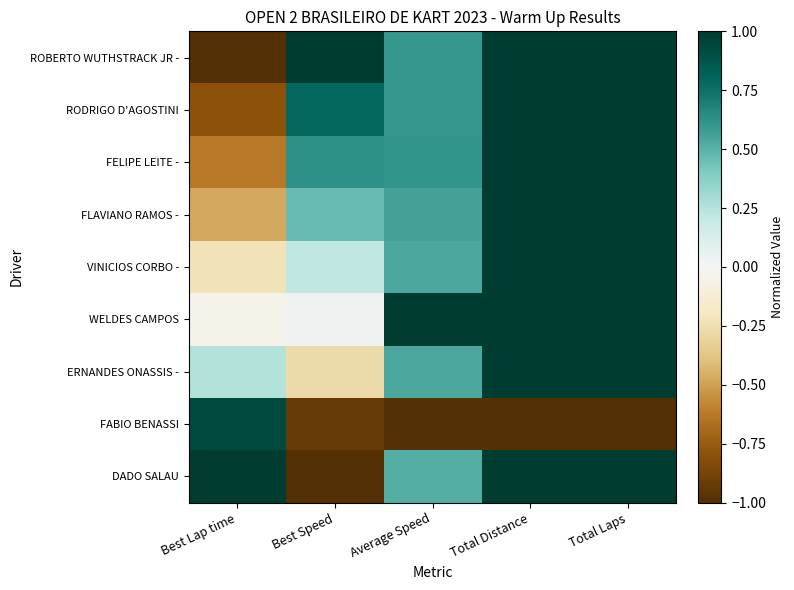

Count the number of data series in this chart.

9